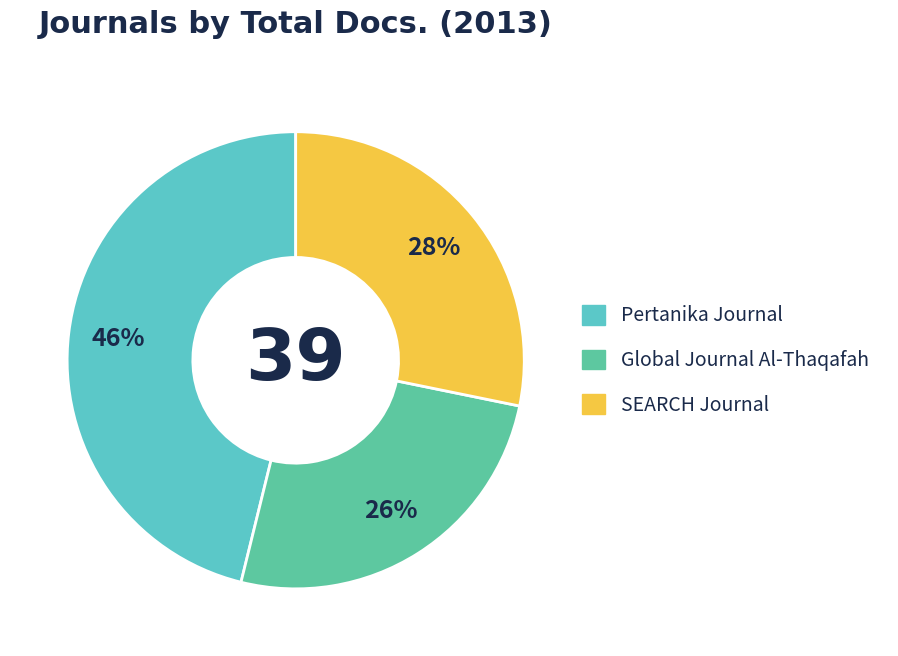

Which has a higher value, Global Journal Al-Thaqafah or SEARCH Journal?

SEARCH Journal